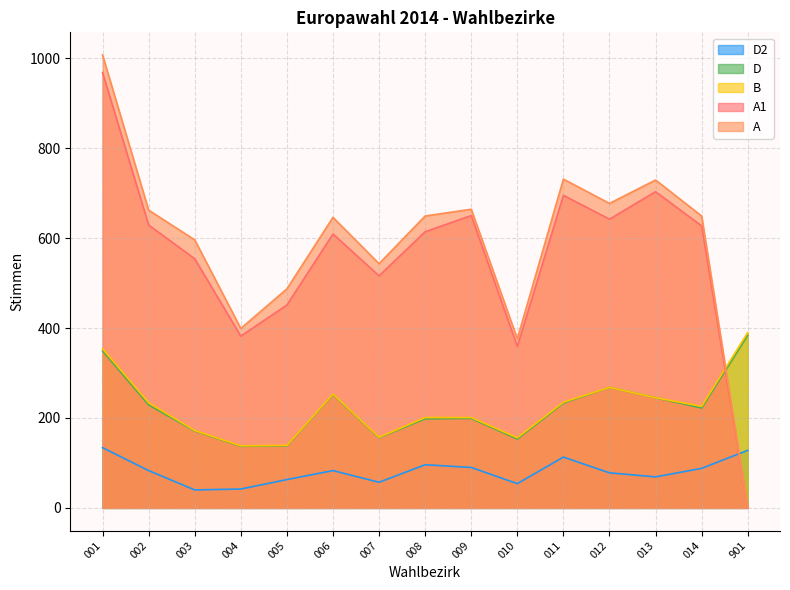

Which series has the largest total across all categories?

A